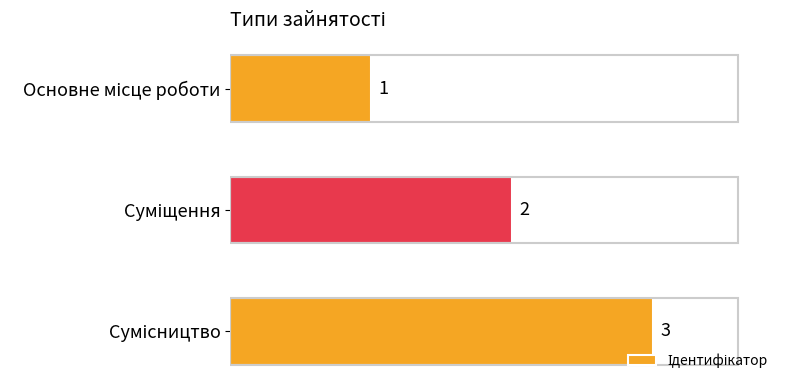

What is the value of the 2nd bar from the top?

2